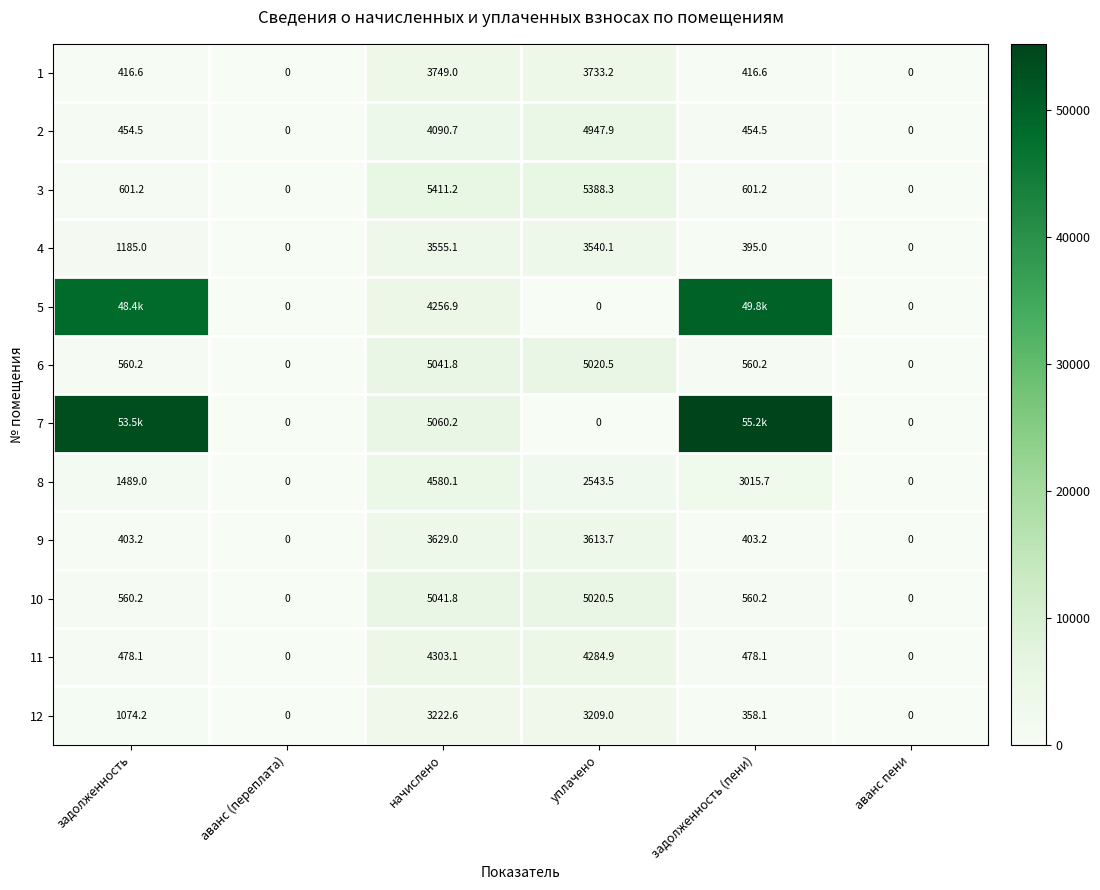

Where is 4 nearest to the value 1777?

задолженность